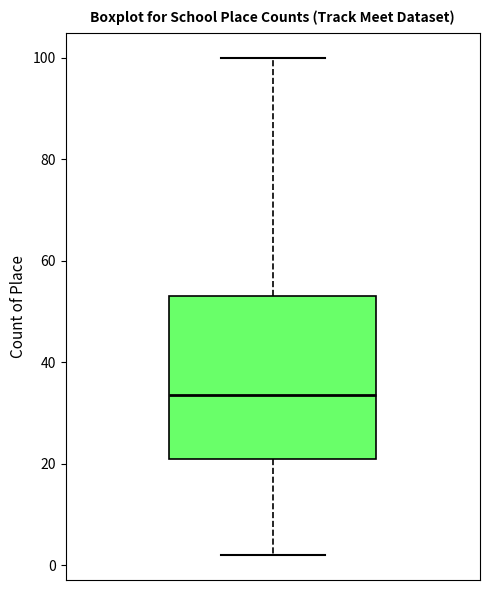

Read this box plot against the y-axis: the position of the median line, the range covered by the box, and the ends of both whiskers. The values are not printed on the chart, so give them approximately, as read against the axis.

median 34, box 22 to 54, whiskers 2 to 100